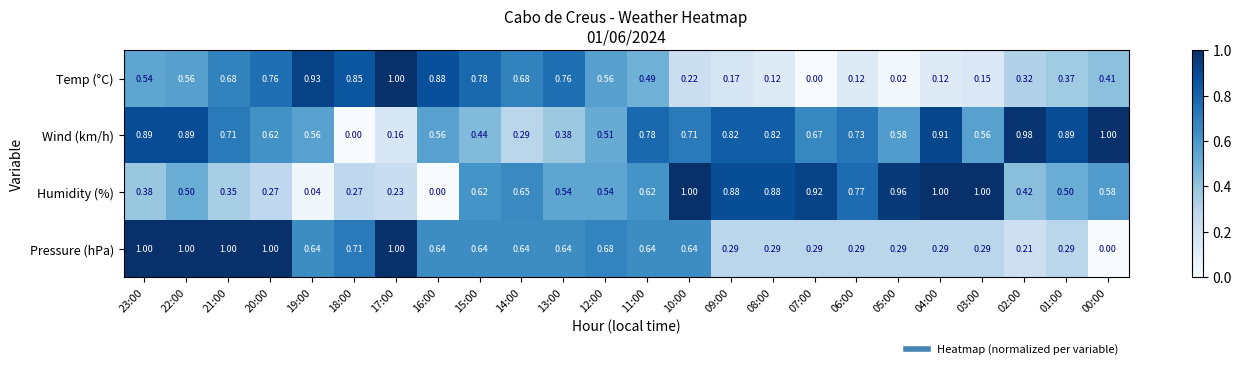

Is the value of Pressure (hPa) at 00:00 greater than the value of Wind (km/h) at 06:00?

No